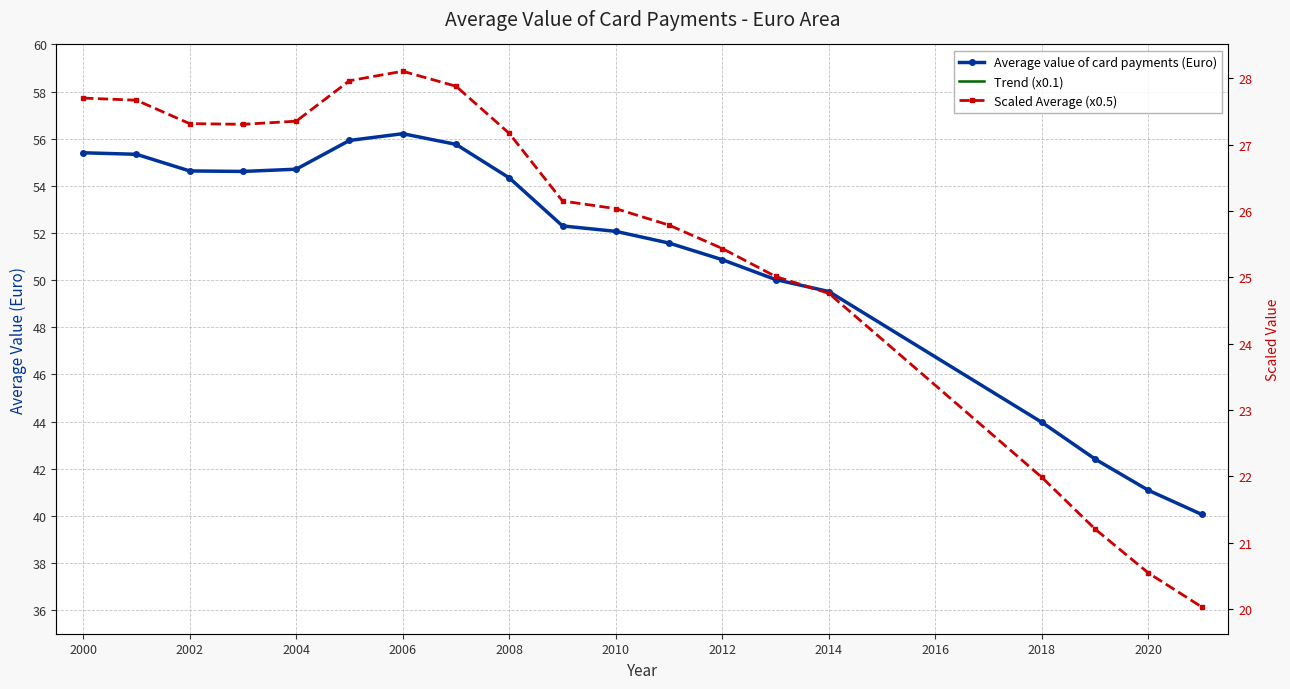

The value of Trend (x0.1) at 2000 is 5.5. True or false?

True